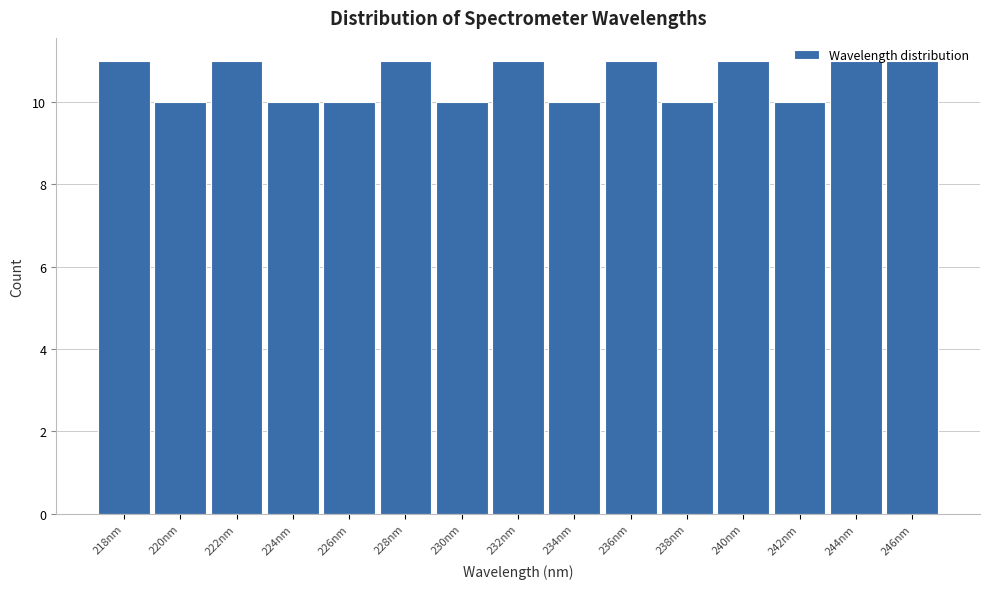

What is the maximum value shown in the chart?

11